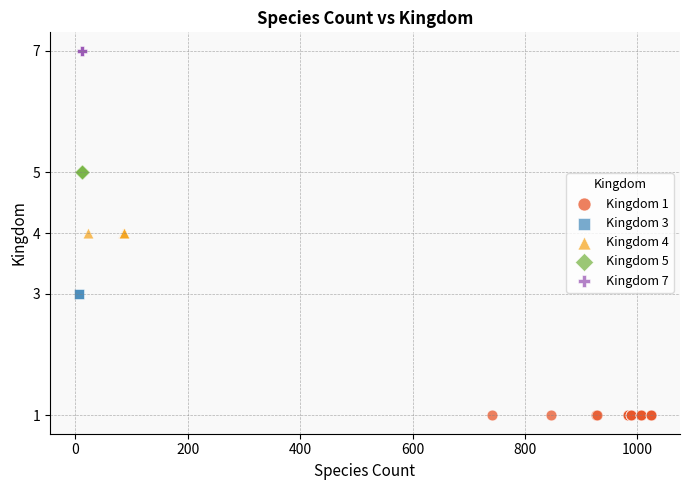

Which series reaches the minimum Y coordinate?

Kingdom 1